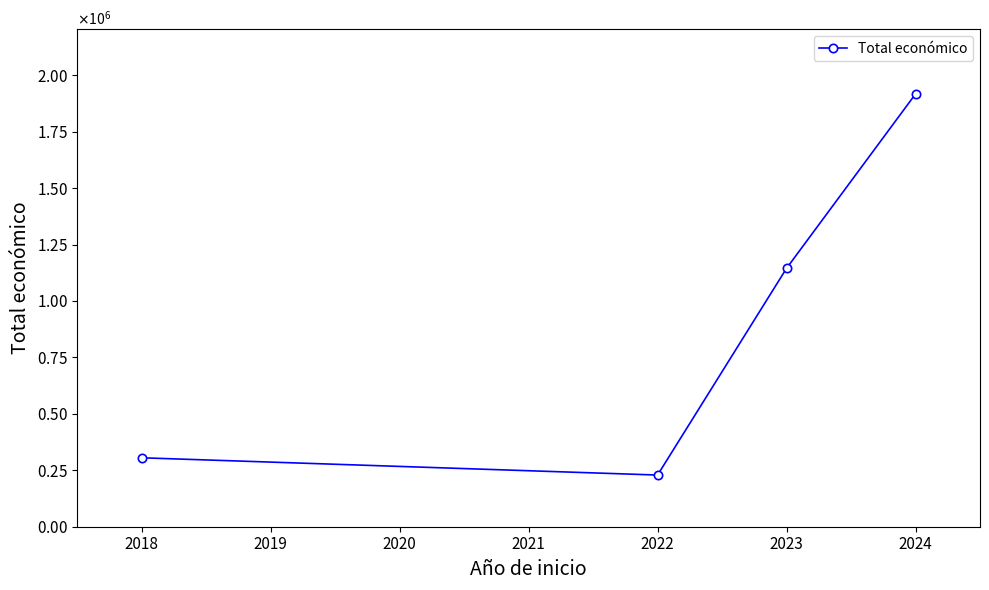

Is this an area chart (filled region under the line)?

No